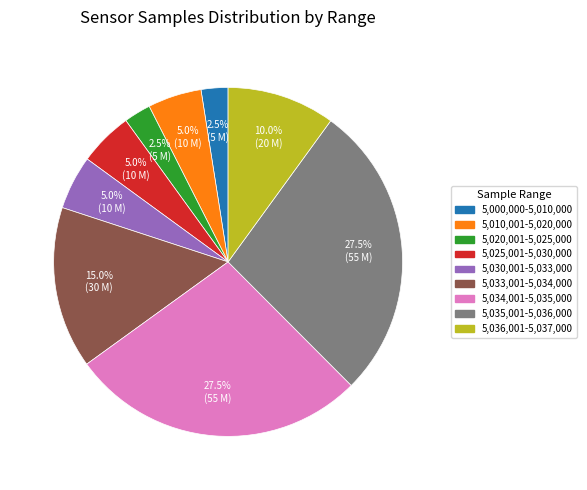

Is the sum of 5,025,001-5,030,000 and 5,020,001-5,025,000 greater than half?

No